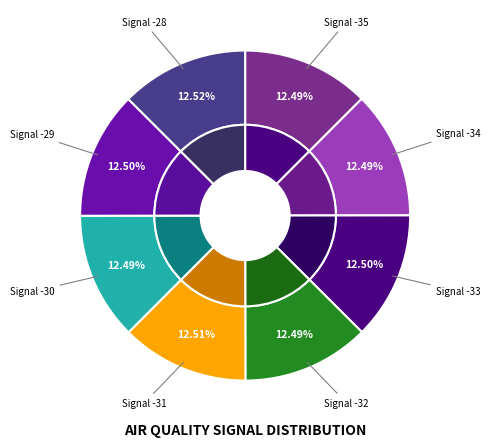

How many slices are in this pie chart?

8